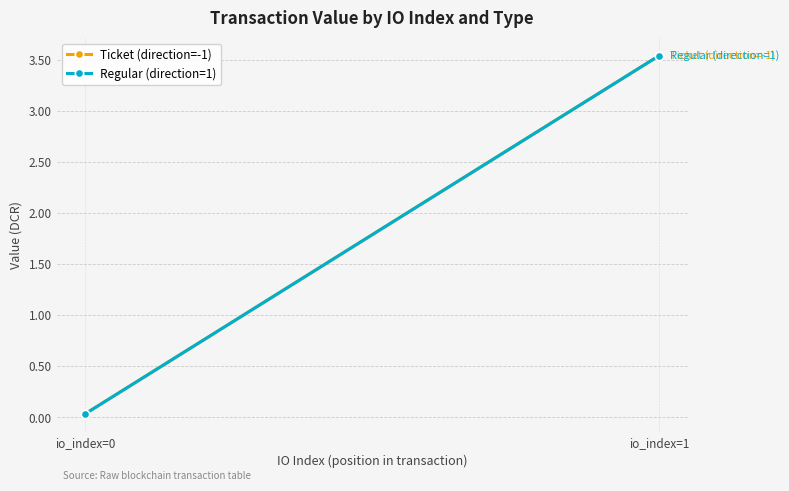

Is it true that Regular (direction=1) equals 0.0 at io_index=0?

True